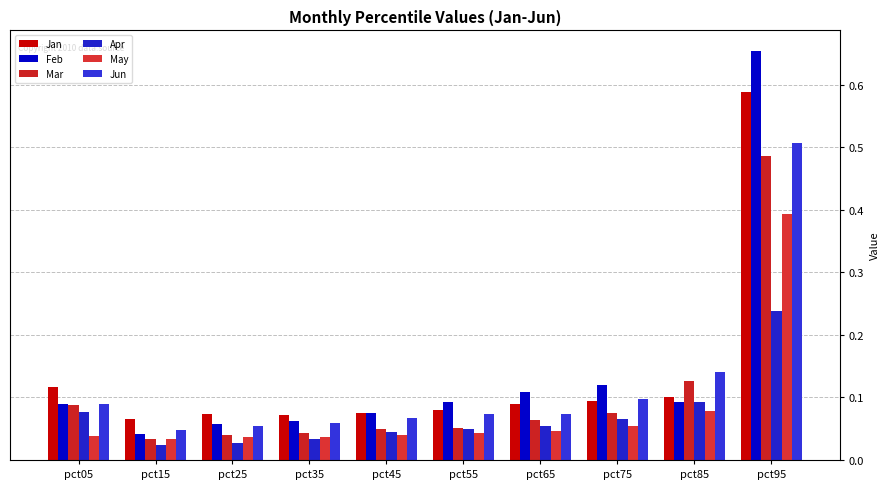

The value of Jun at pct95 is 0.2. True or false?

False